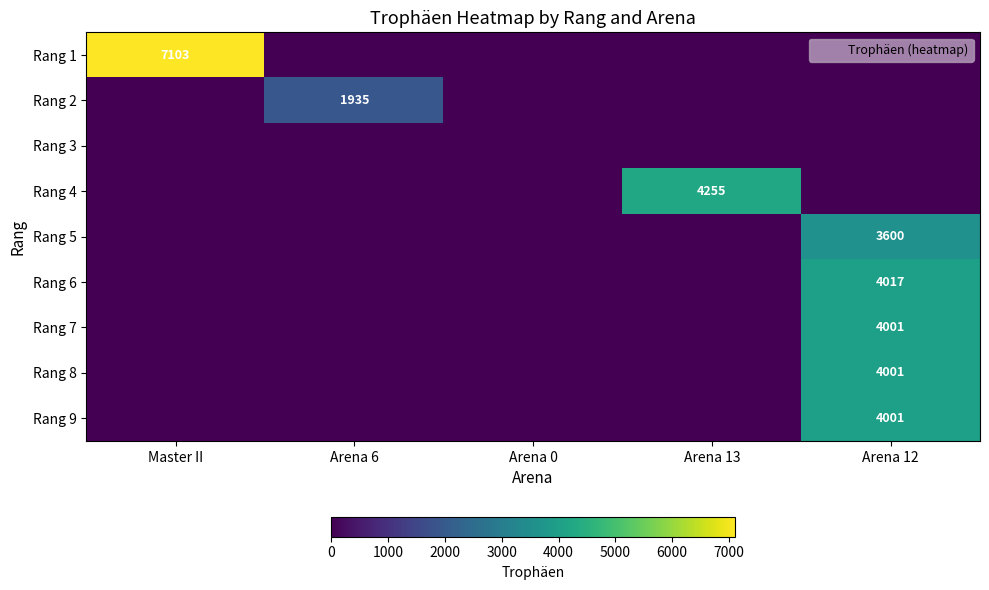

What is the difference between the maximum and minimum values in the Rang 9 series?

4001